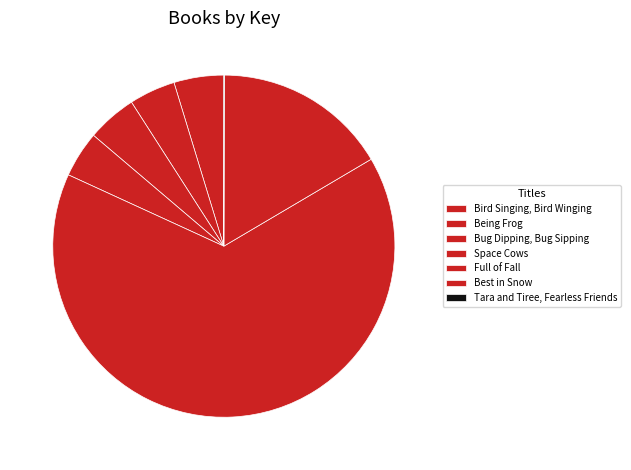

The Full of Fall slice represents 74% of the pie. True or false?

False